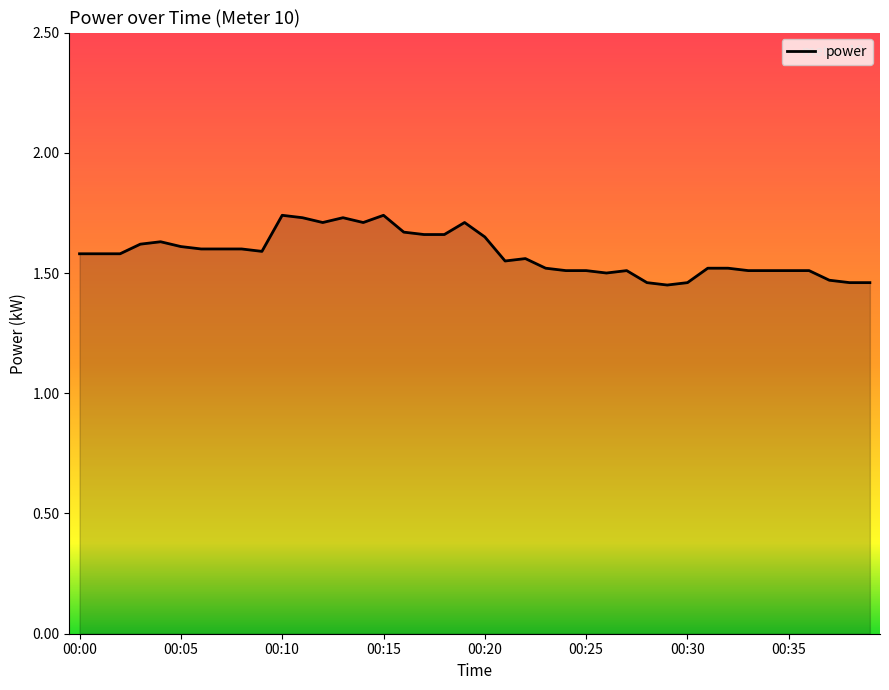

What is the difference between the maximum and minimum values?

0.3